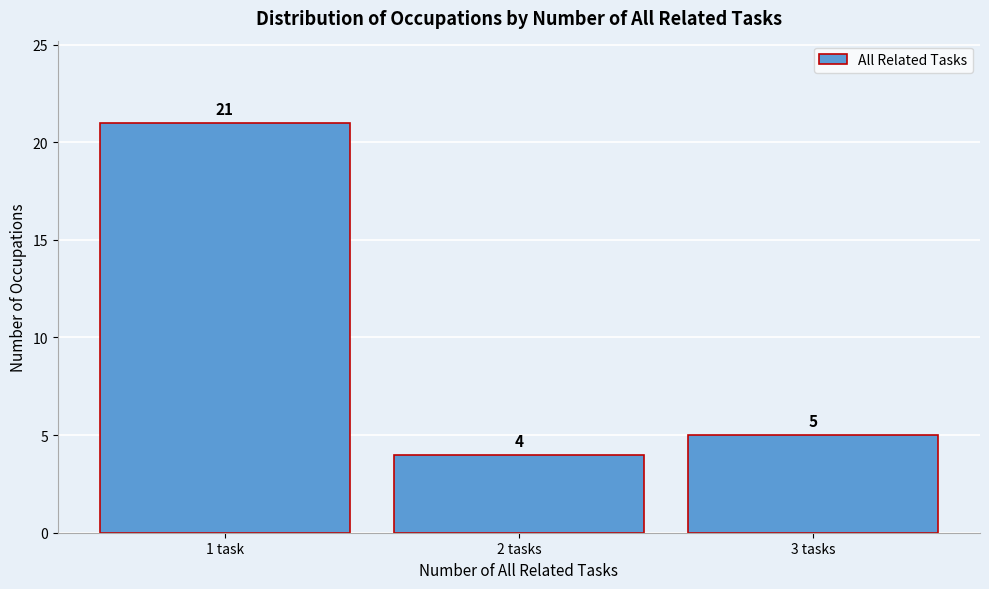

Reading left to right, extract all data points from this chart.

21	4	5